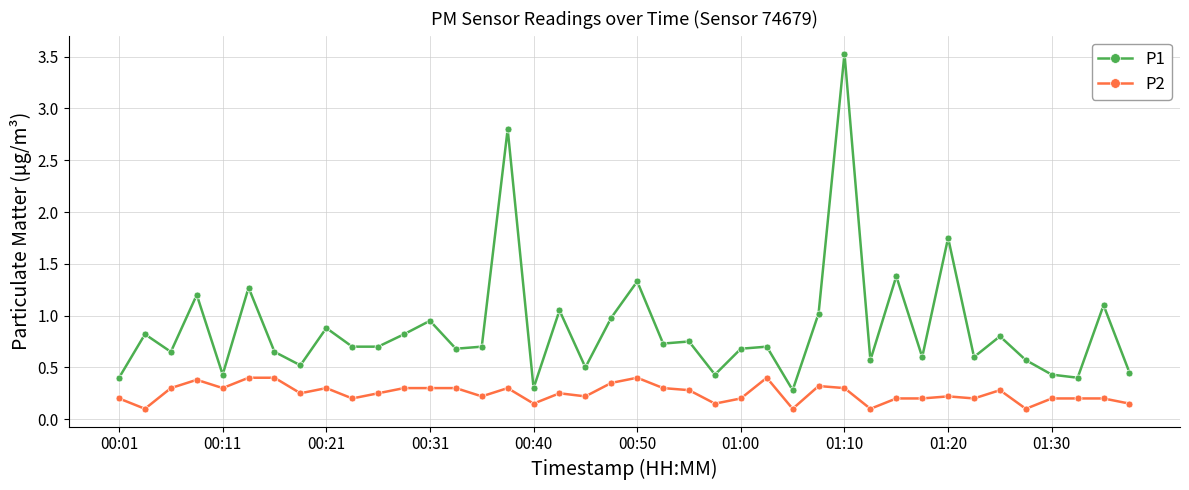

True or false: P2 and P1 cross at least once.

False